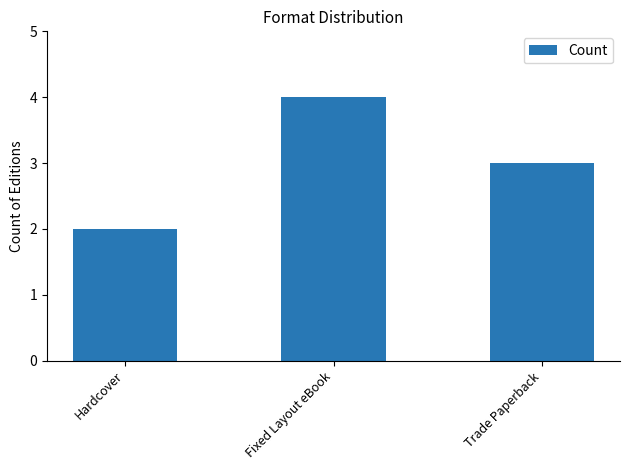

Which has a higher value, Hardcover or Fixed Layout eBook?

Fixed Layout eBook